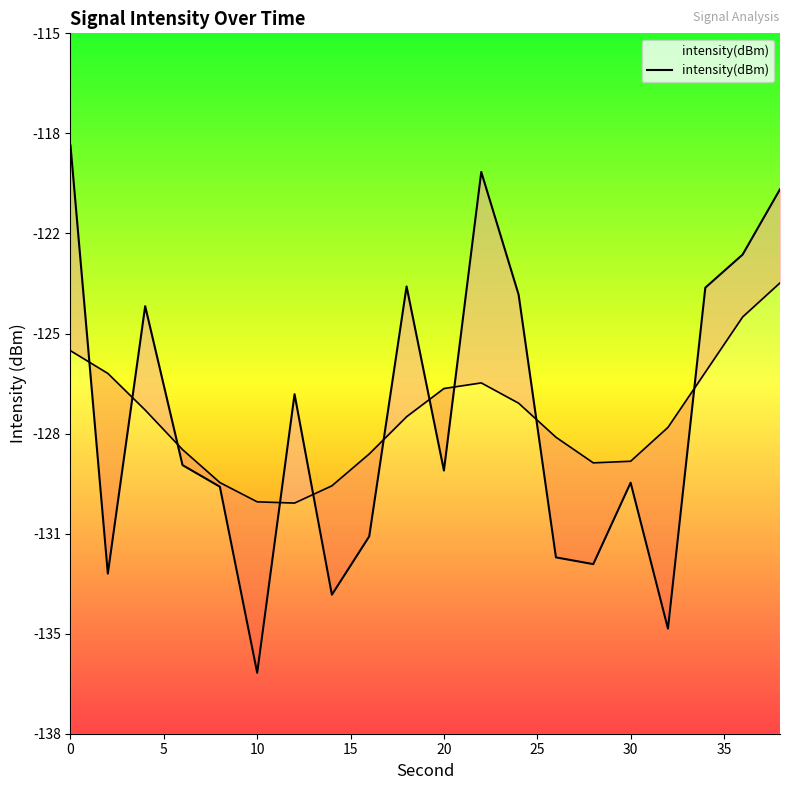

What is the value of the 8th point from the left?

-133.4